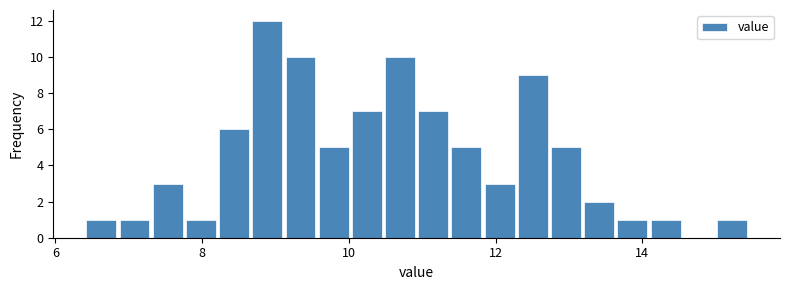

Around what value on the x-axis is the tallest bar? Give the approximate position of its centre, as read against the axis.

8.8